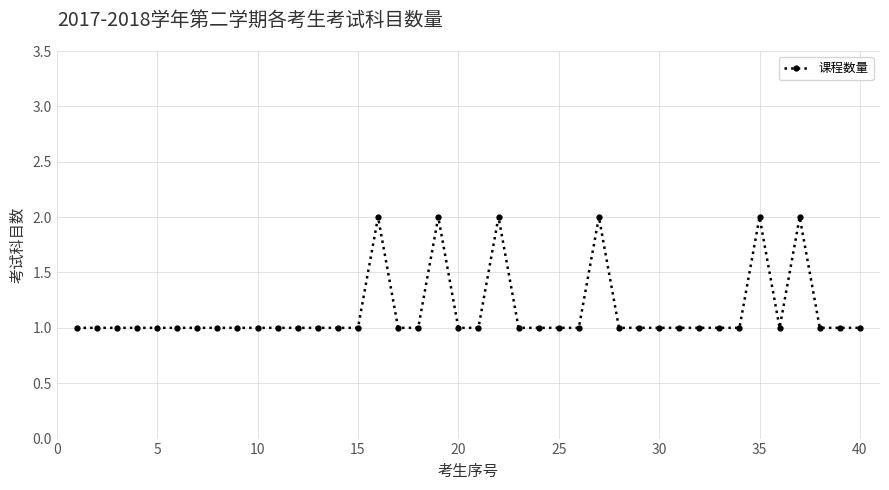

What is the difference between the second highest and second lowest values?

1